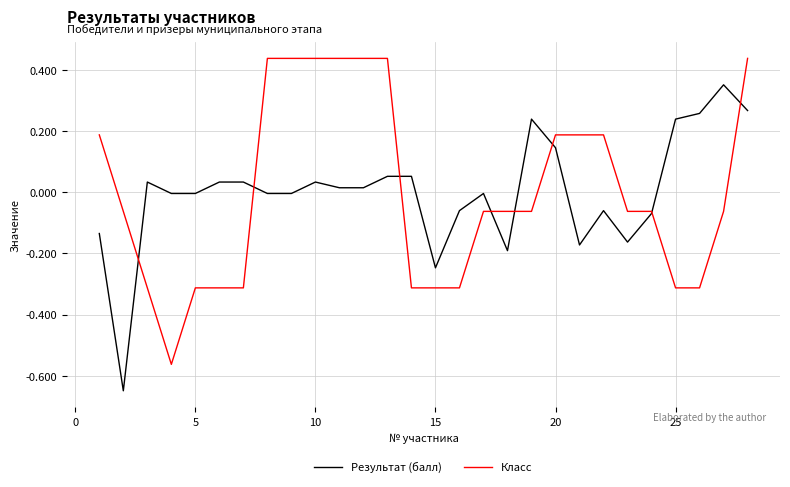

Rank the series by their maximum value, from lowest to highest.

Результат (балл), Класс